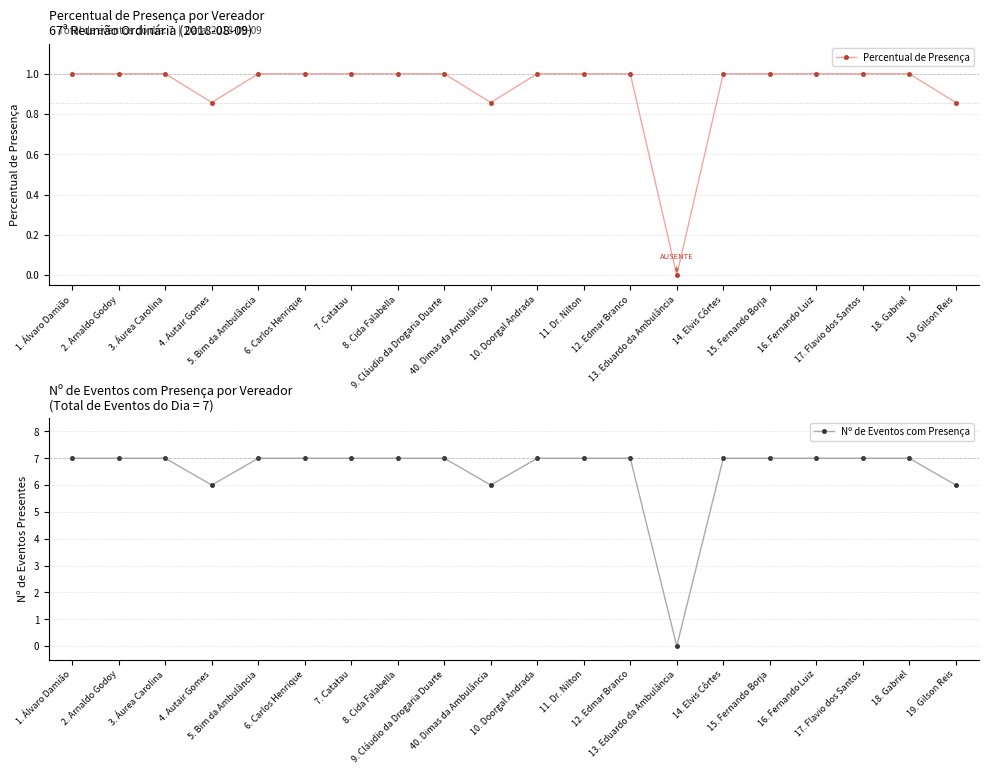

How many distinct data groups are displayed?

2